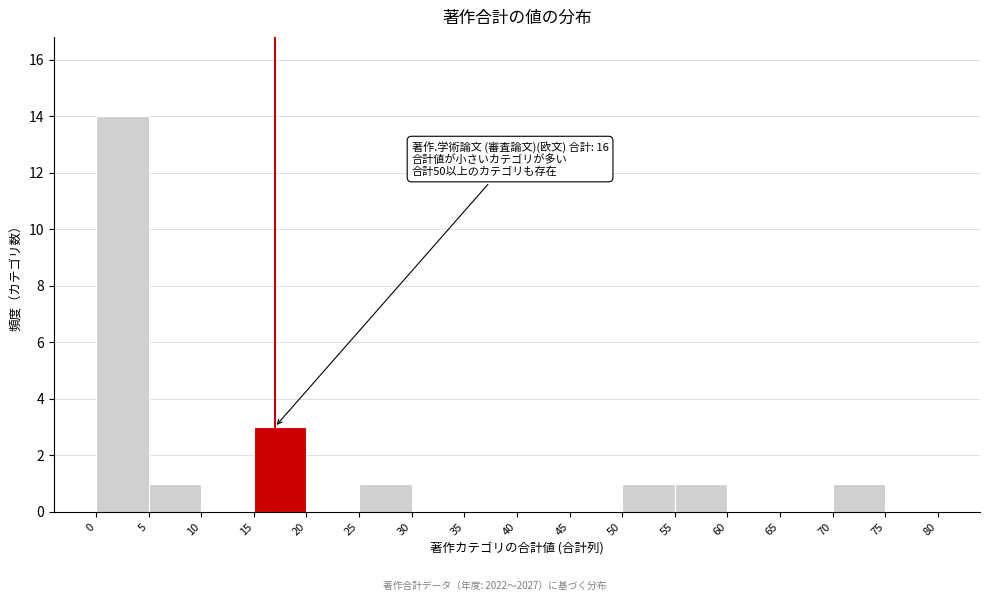

Which range on the x-axis has the tallest bar?

0 to 5